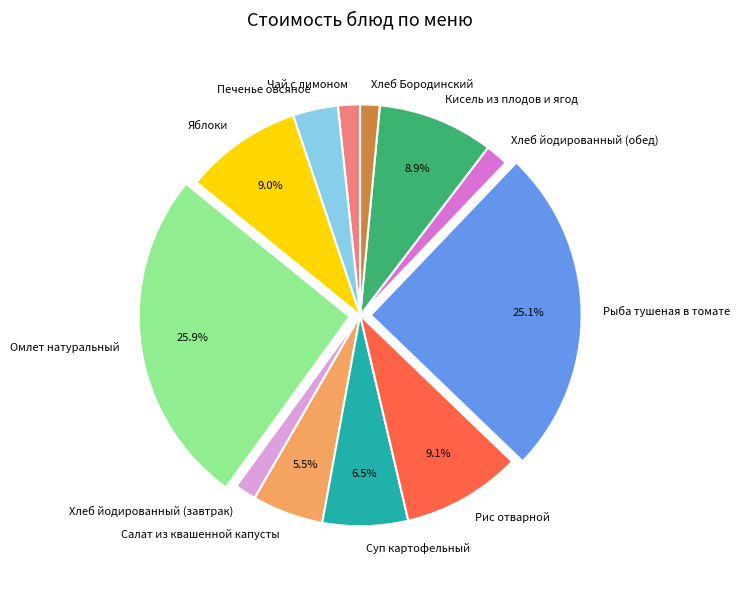

What is the ratio of the value at Омлет натуральный to the value at Хлеб Бородинский?

17.3